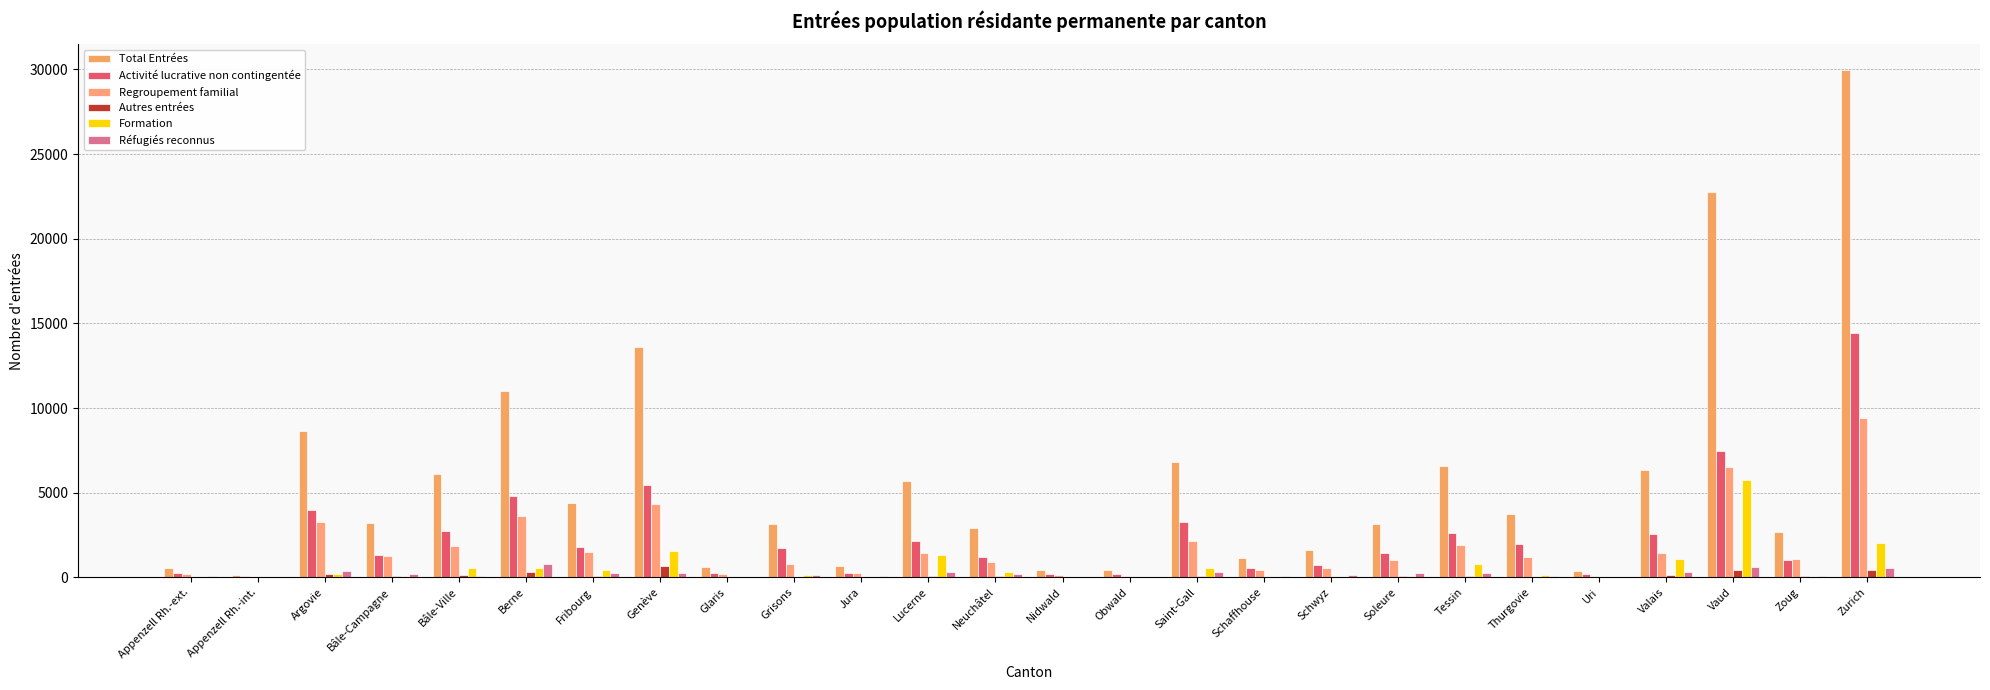

What is the total value across all series at Lucerne?

11010